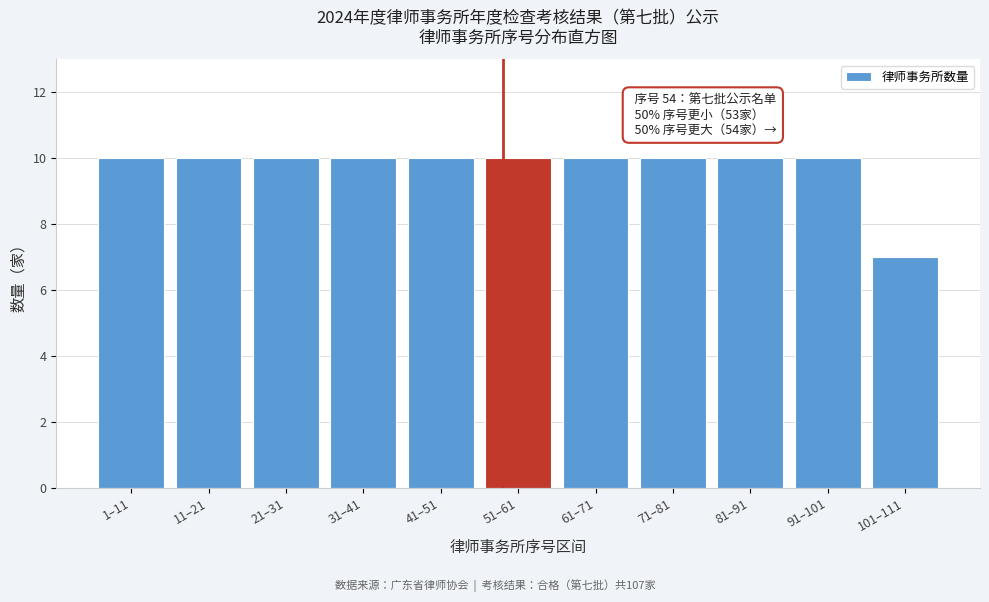

Reading right to left, extract all data points from this chart.

101–111=7	91–101=10	81–91=10	71–81=10	61–71=10	51–61=10	41–51=10	31–41=10	21–31=10	11–21=10	1–11=10